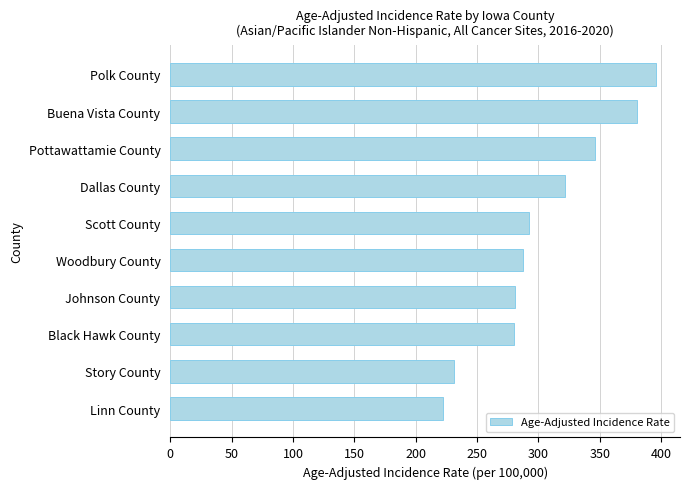

What is the change in value from Black Hawk County to Story County?

-49.2